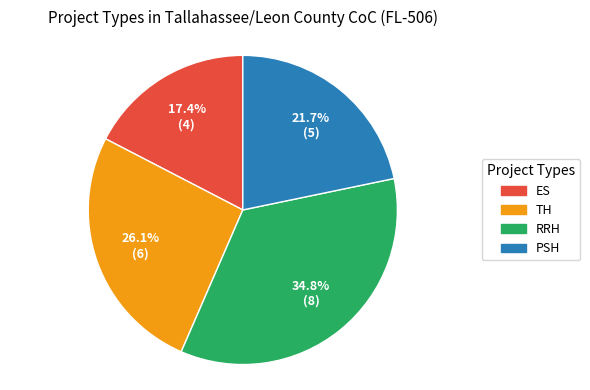

Do TH and ES together represent more than half of the pie?

No